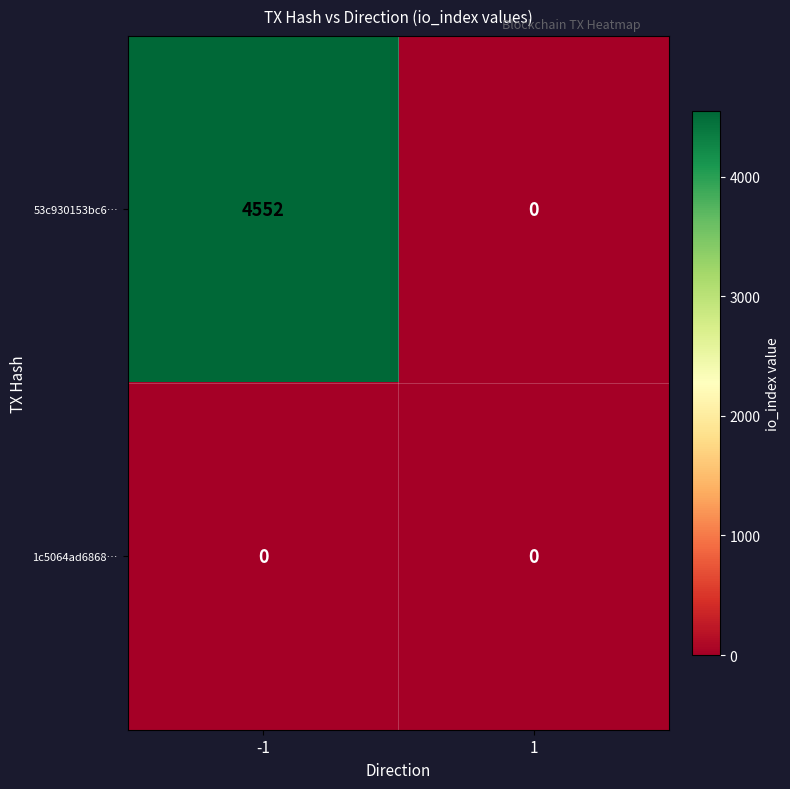

What is the difference between the highest and lowest values at -1?

4552